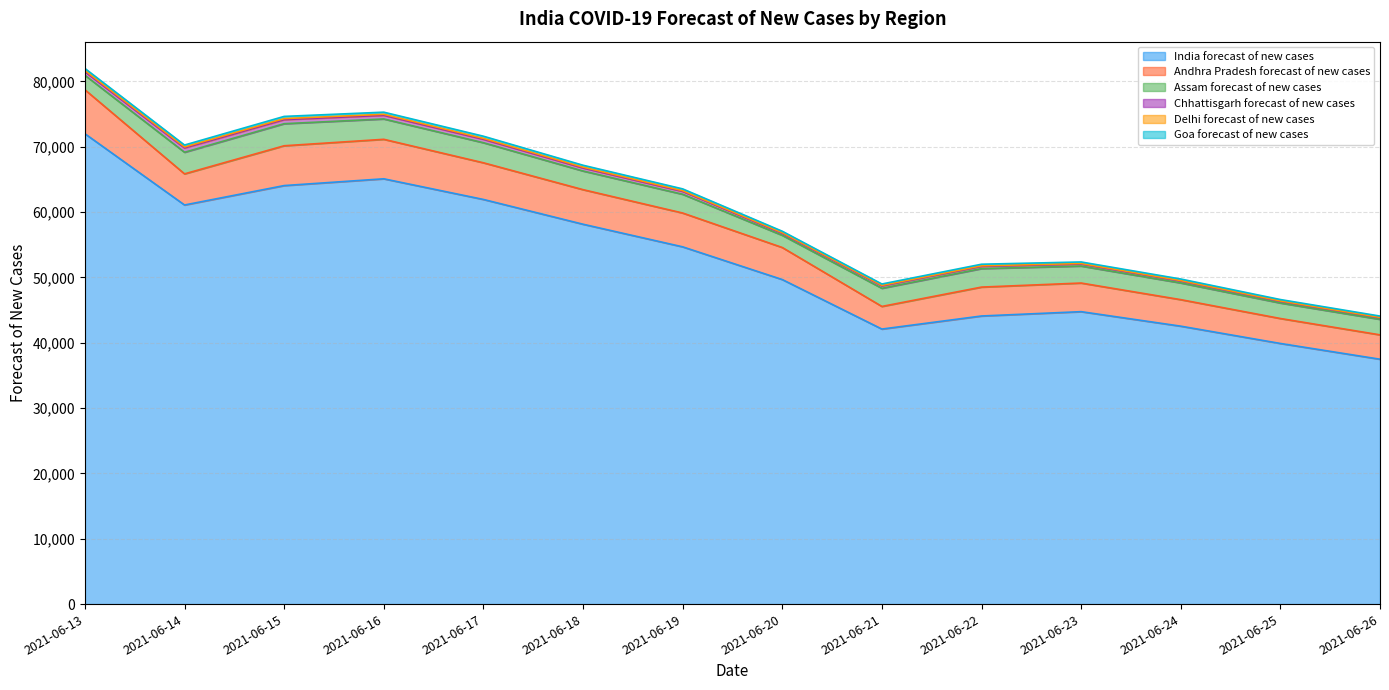

How many data points in Goa forecast of new cases are less than 275?

7